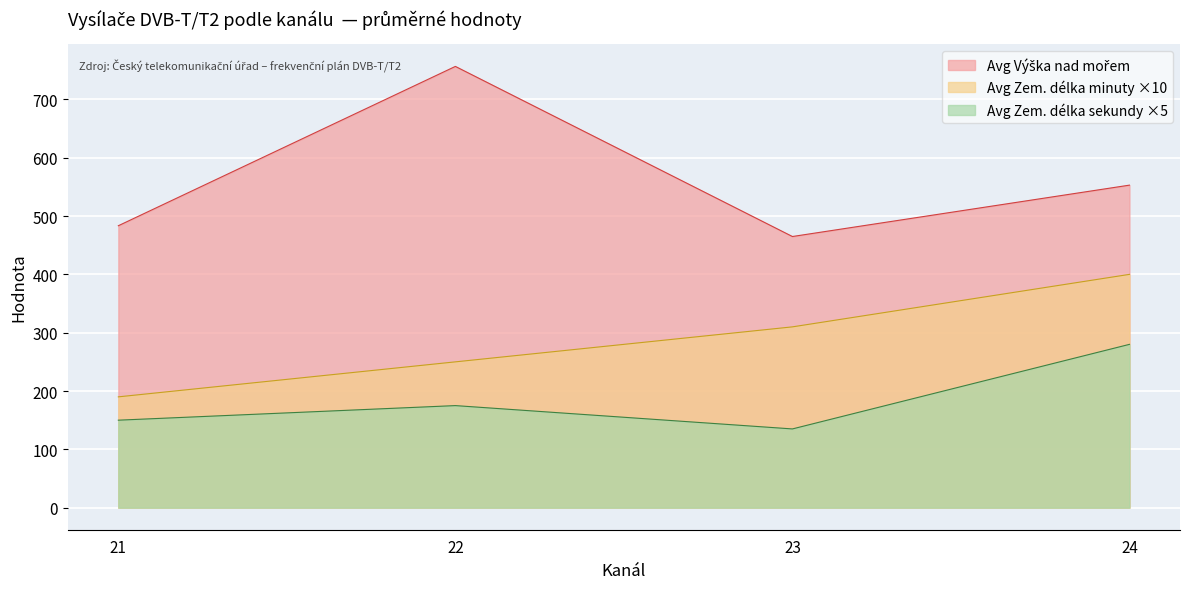

Does the chart display data point markers on the line(s)?

No